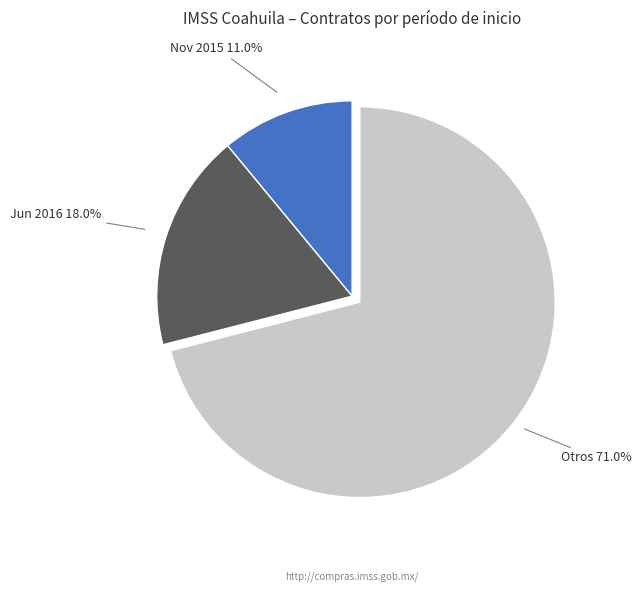

Approximately how many times larger is the value at Otros compared to Jun 2016?

3.9